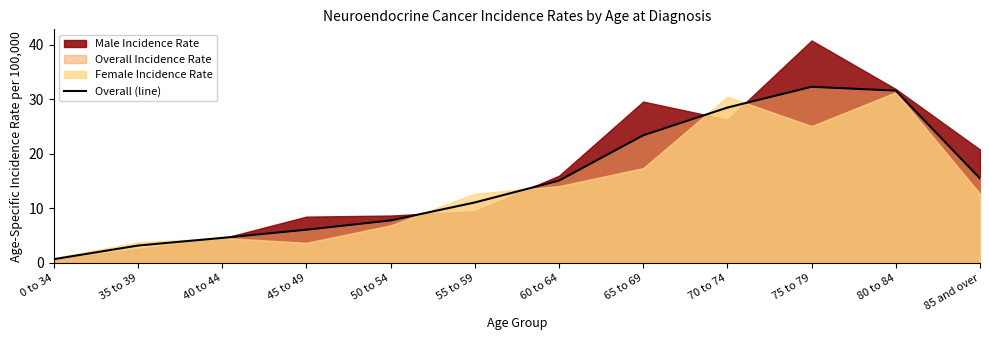

Rank the categories by value from lowest to highest.

0 to 34, 35 to 39, 40 to 44, 45 to 49, 50 to 54, 55 to 59, 60 to 64, 85 and over, 65 to 69, 70 to 74, 80 to 84, 75 to 79